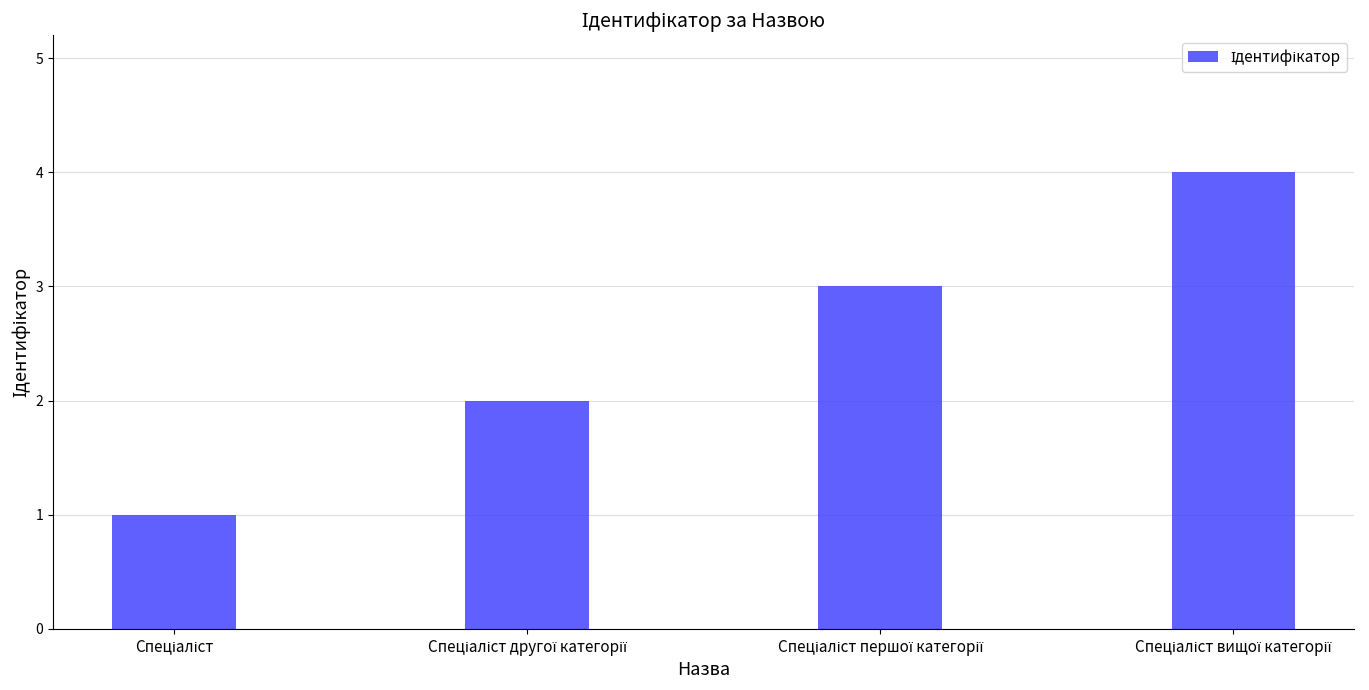

What is the difference between the maximum and minimum values?

3